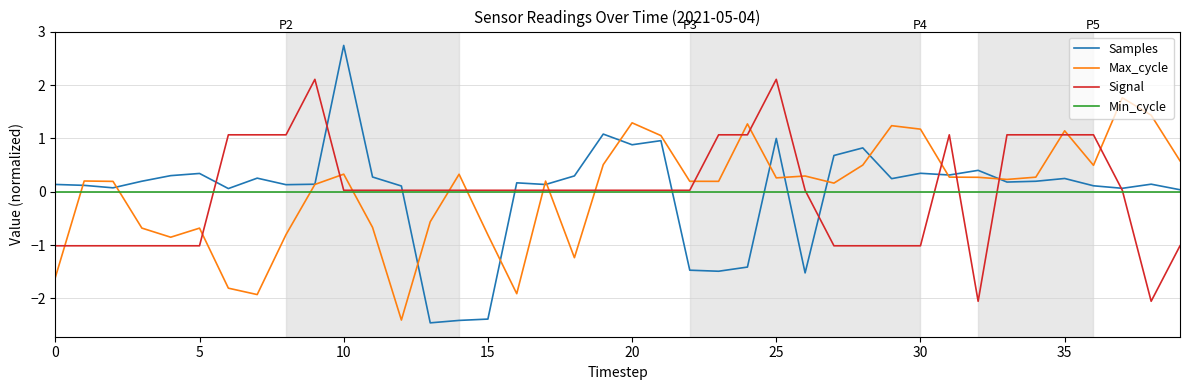

What is the difference between the maximum and second lowest values in the Signal series?

4.2